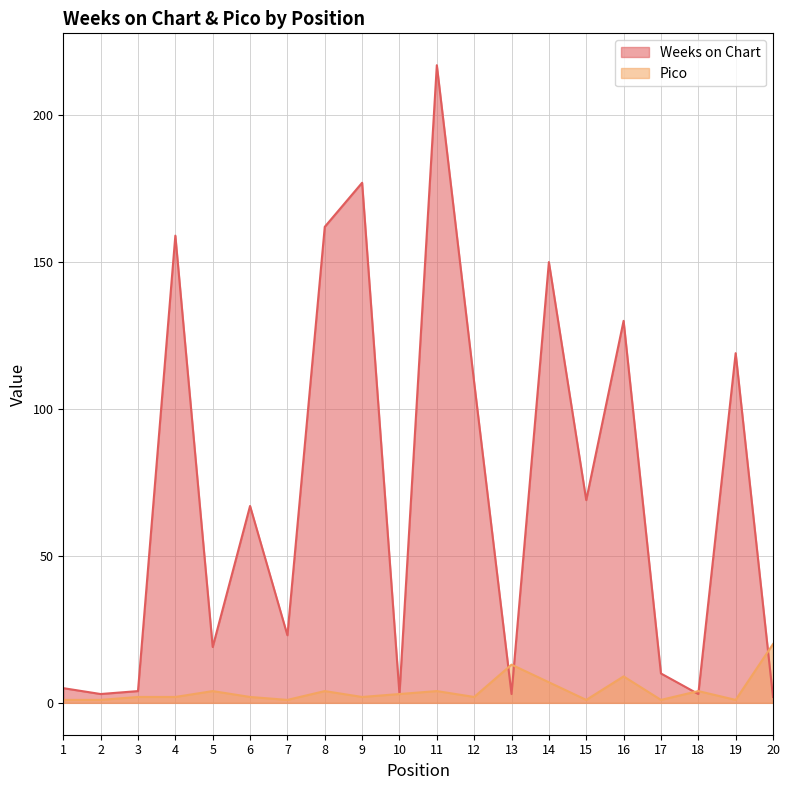

What is the difference between the highest and lowest values at 12?

107